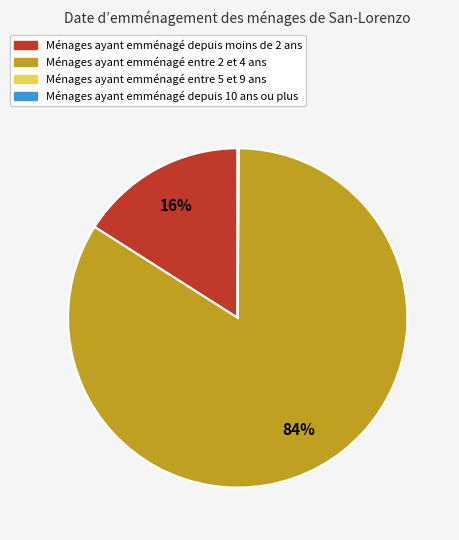

True or false: Ménages ayant emménagé entre 2 et 4 ans accounts for 75% of the total.

False